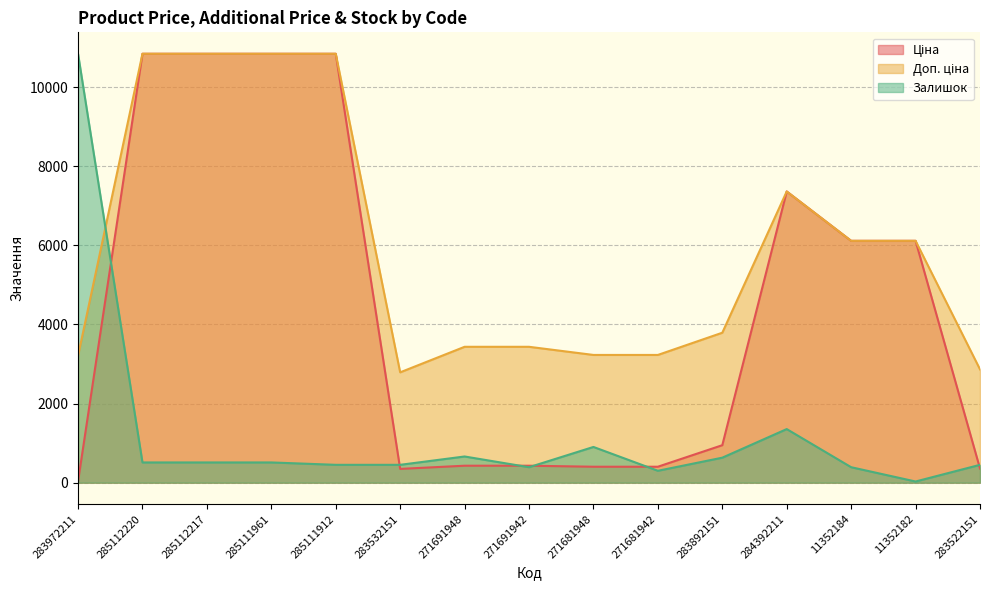

Is the value of Залишок at 283532151 greater than the value of Доп. ціна at 271681942?

No